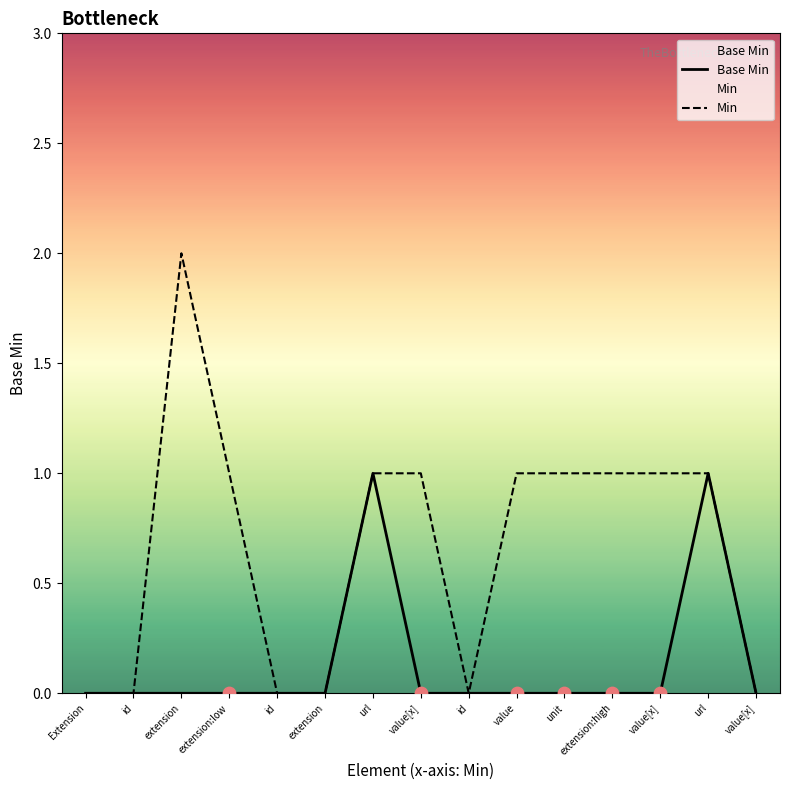

Which series reaches the maximum Y coordinate?

Min